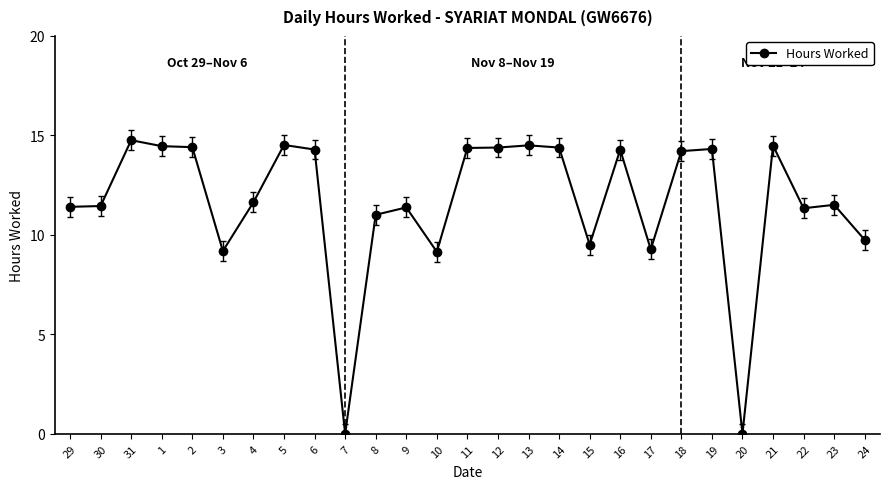

At which category does the data reach its first local peak?

31